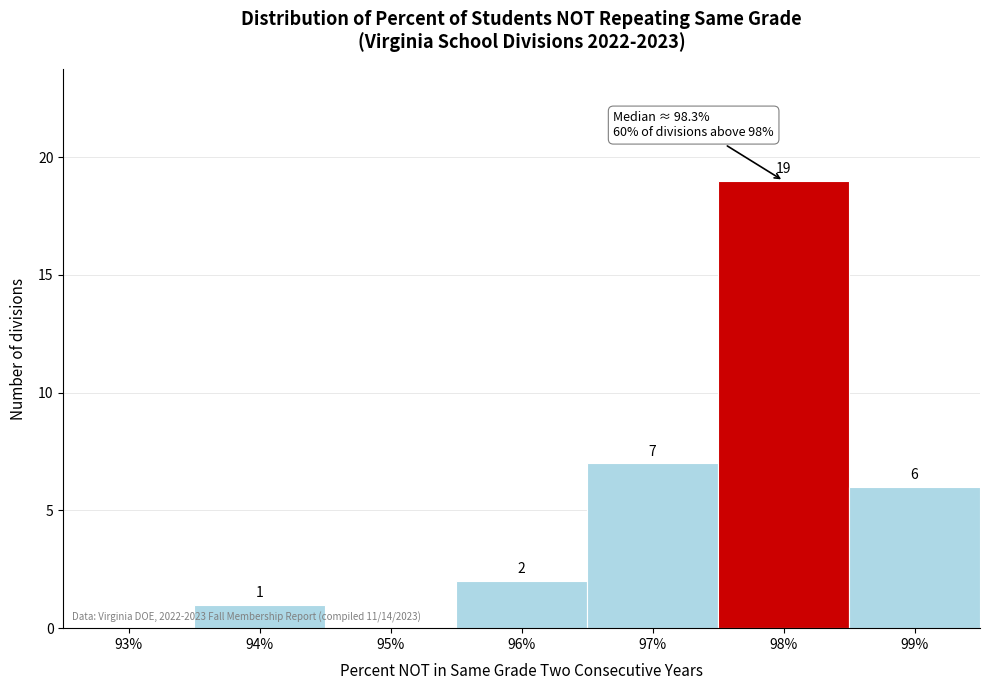

Reading left to right, extract all data points from this chart.

93%=0	94%=1	95%=0	96%=2	97%=7	98%=19	99%=6